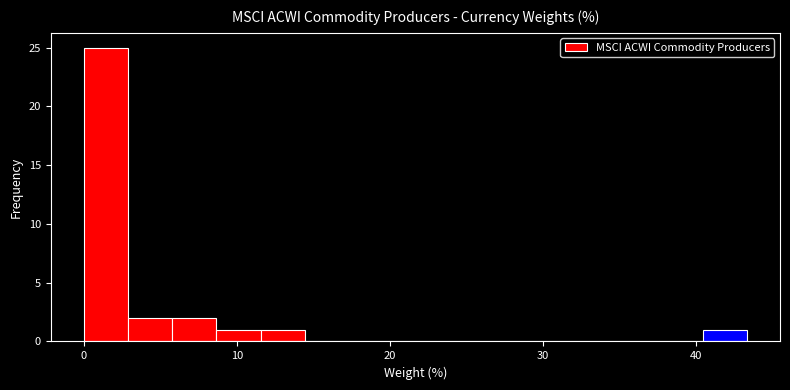

Read against the x-axis, roughly where is the centre of the tallest bar?

1